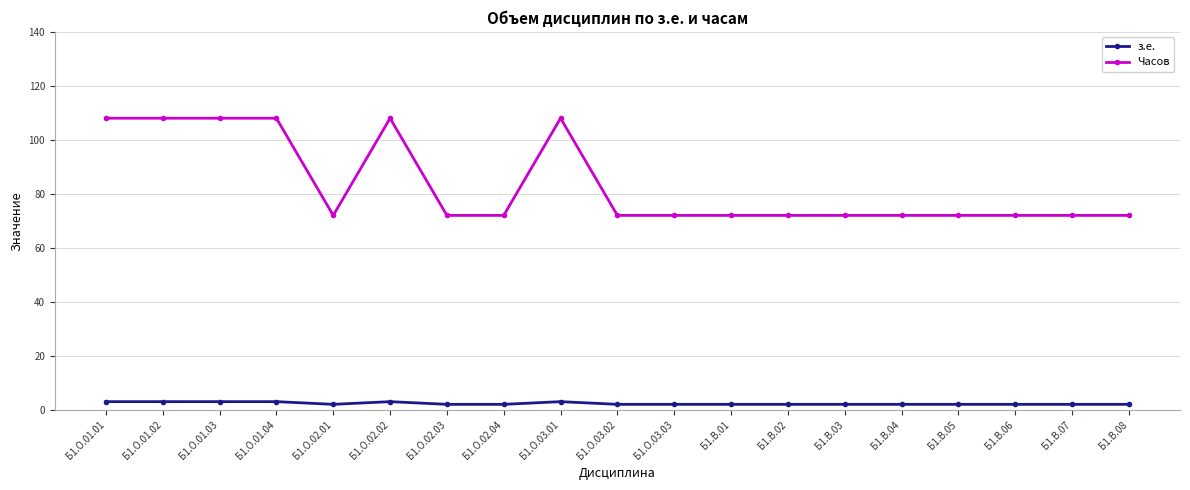

True or false: Часов has more than 1 interior local peaks.

True